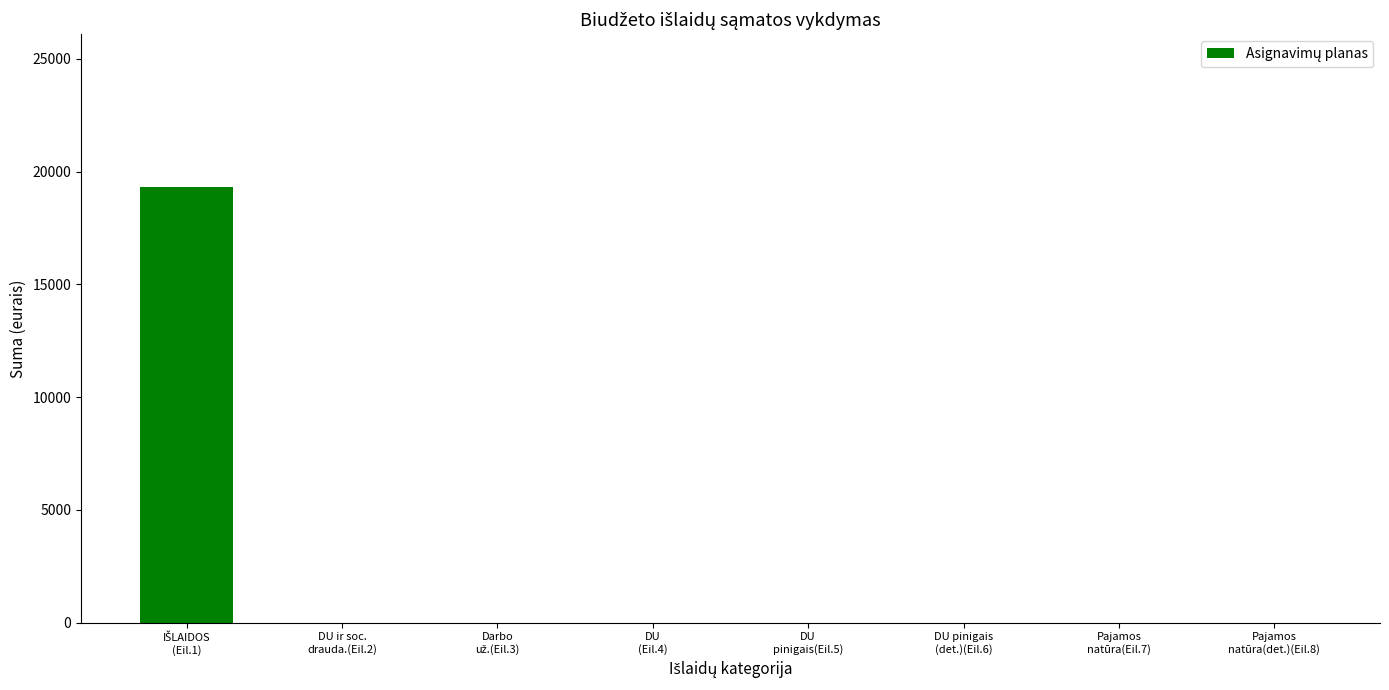

What is the maximum value shown in the chart?

19300